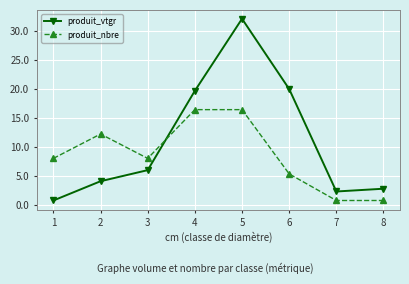

What is the spread (max minus min) of values at 8?

2.0